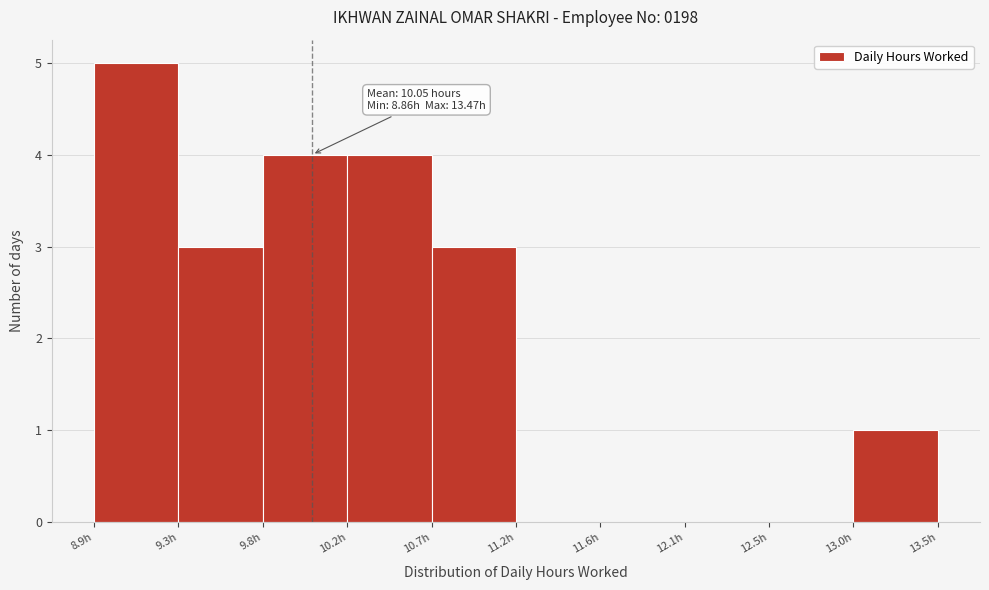

Over which range of the x-axis is the bar tallest?

8.85 to 9.30